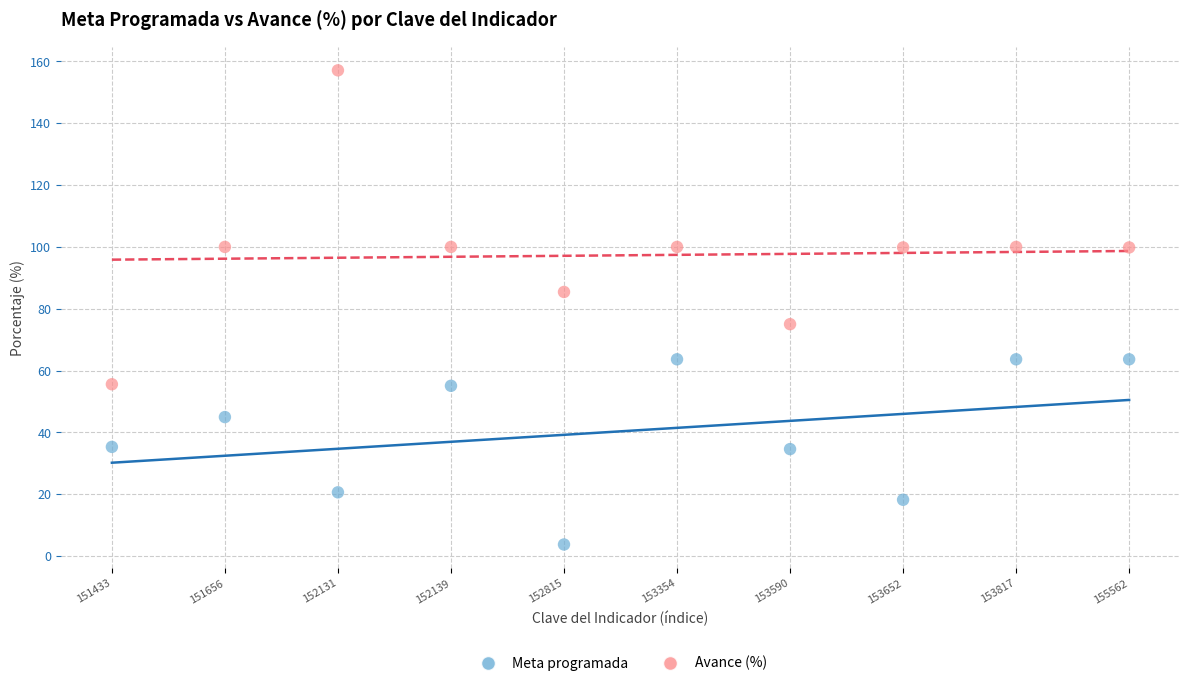

Which series reaches the minimum Y coordinate?

Meta programada